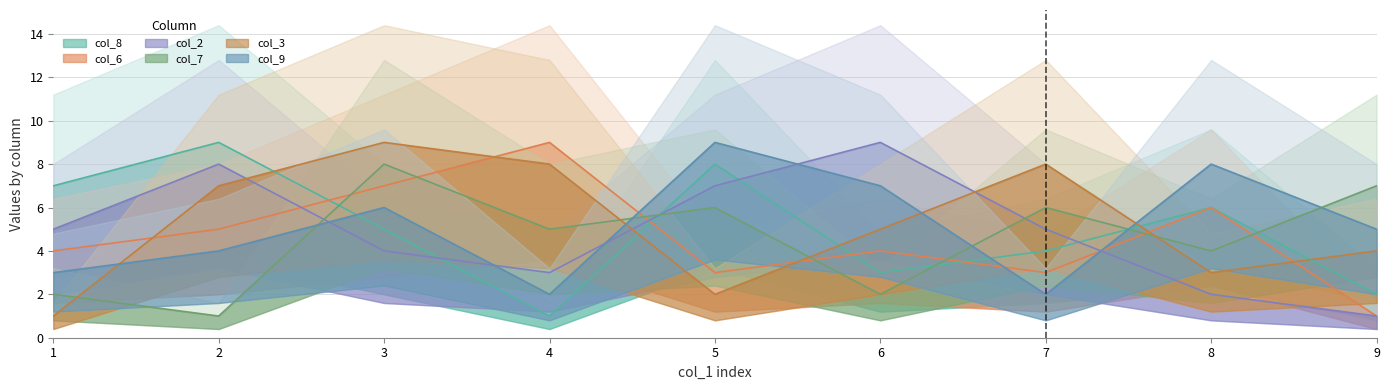

At which label is col_6 closest to 5?

2